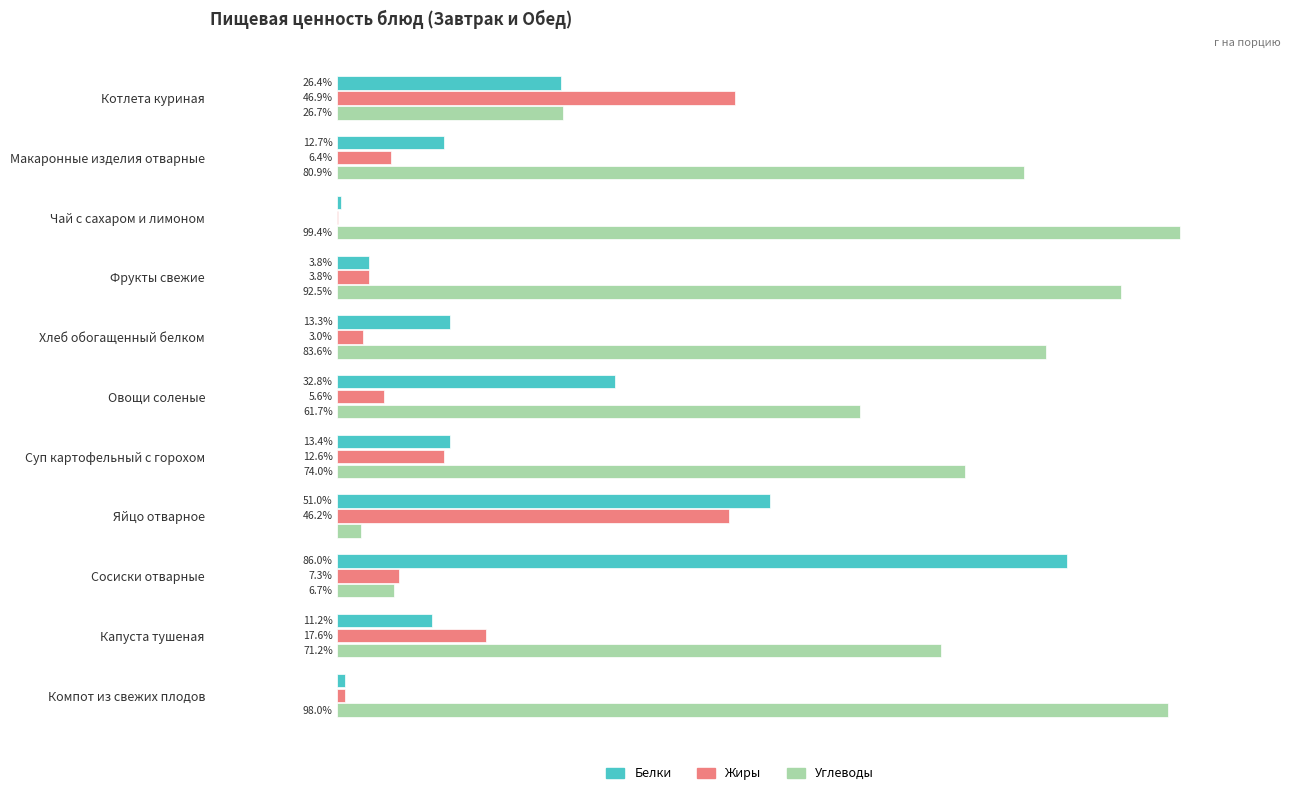

Which category has the highest value in the Жиры series?

Котлета куриная